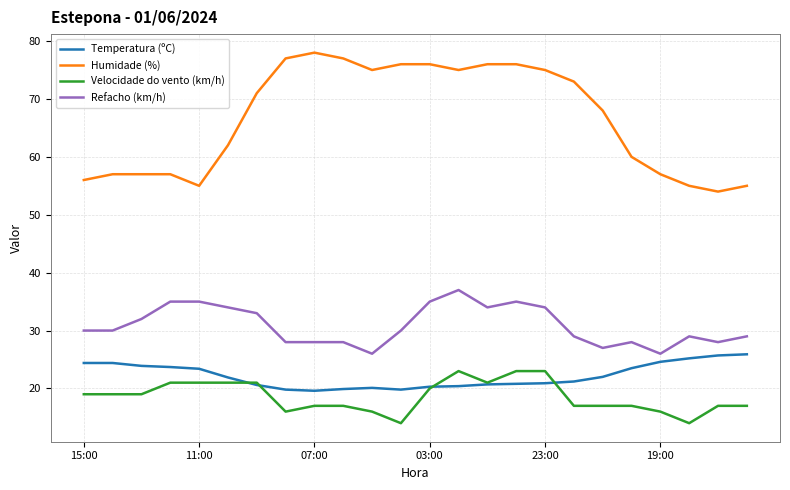

List the series in order of their peak value, highest first.

Humidade (%), Refacho (km/h), Temperatura (ºC), Velocidade do vento (km/h)